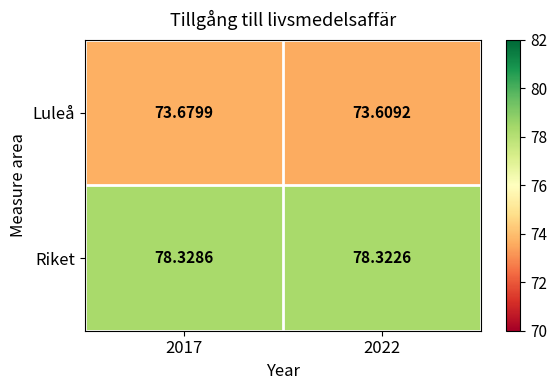

Is the value of Luleå at 2022 greater than the value of Riket at 2017?

No